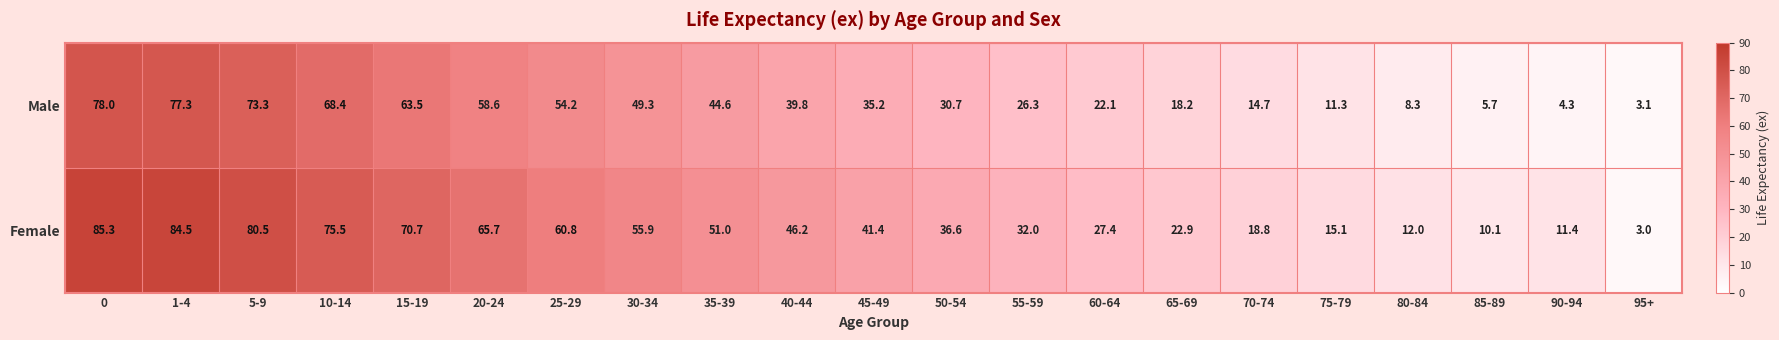

What is the sum of the Female values at 60-64 and 85-89?

37.5